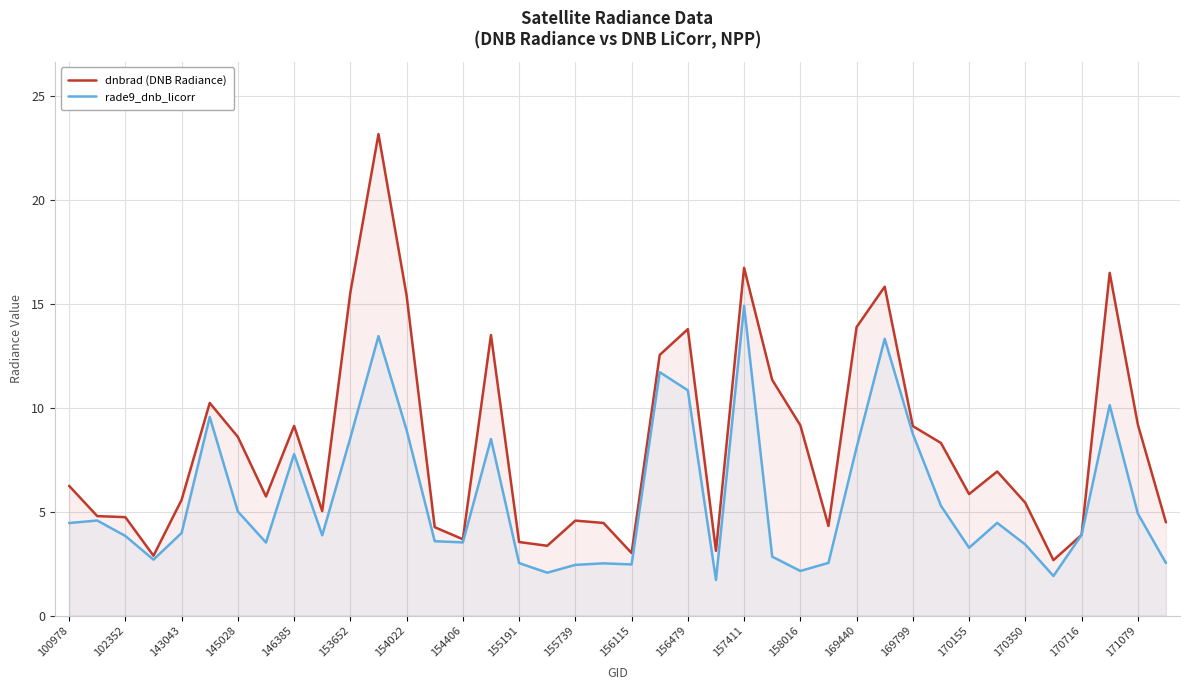

Rank the series by their maximum value, from lowest to highest.

rade9_dnb_licorr, dnbrad (DNB Radiance)